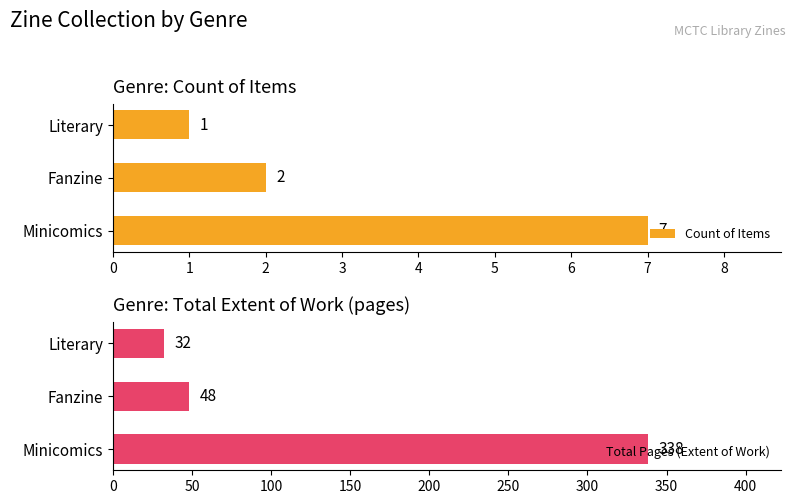

The value of Count of Items at Fanzine is 2. True or false?

True